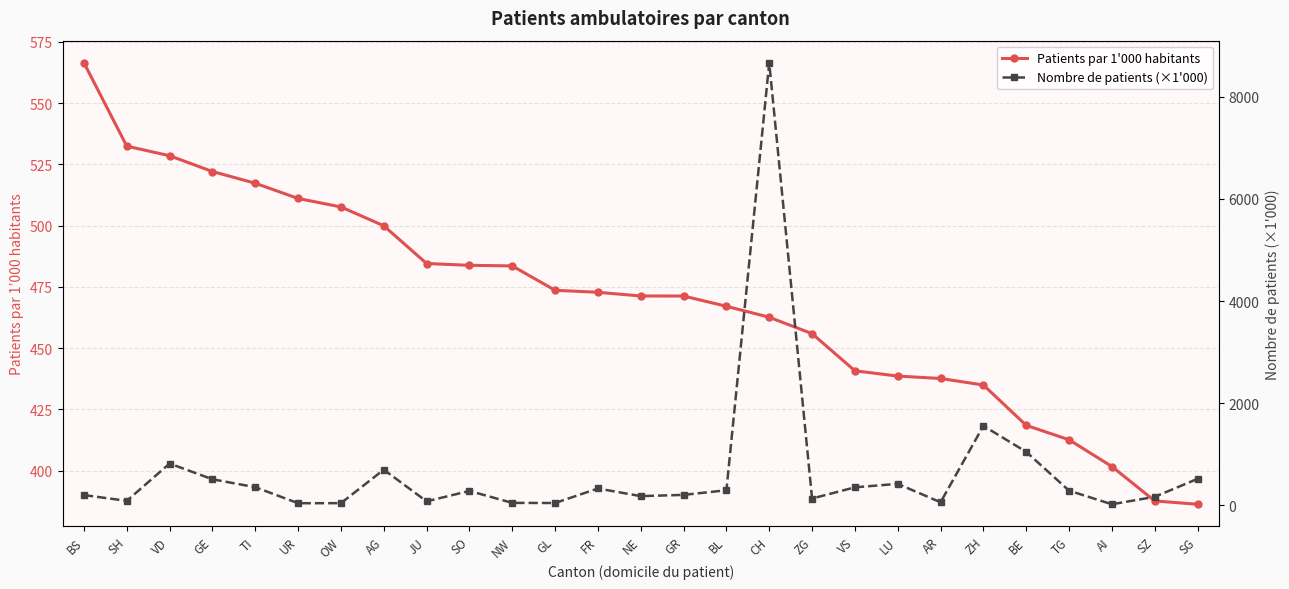

List the labels in order of Patients par 1'000 habitants value, largest first.

BS, SH, VD, GE, TI, UR, OW, AG, JU, SO, NW, GL, FR, NE, GR, BL, CH, ZG, VS, LU, AR, ZH, BE, TG, AI, SZ, SG